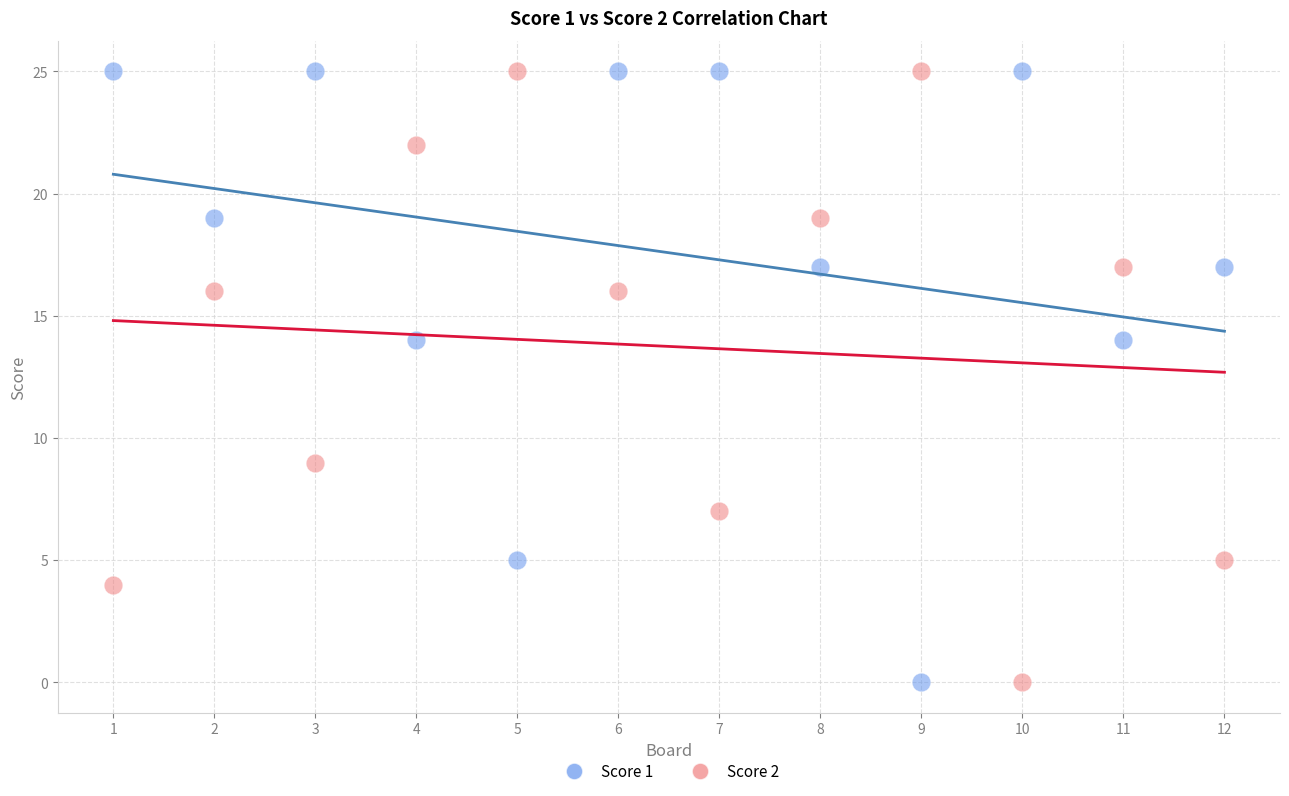

What is the X range (max minus min) for the scatter plot?

11